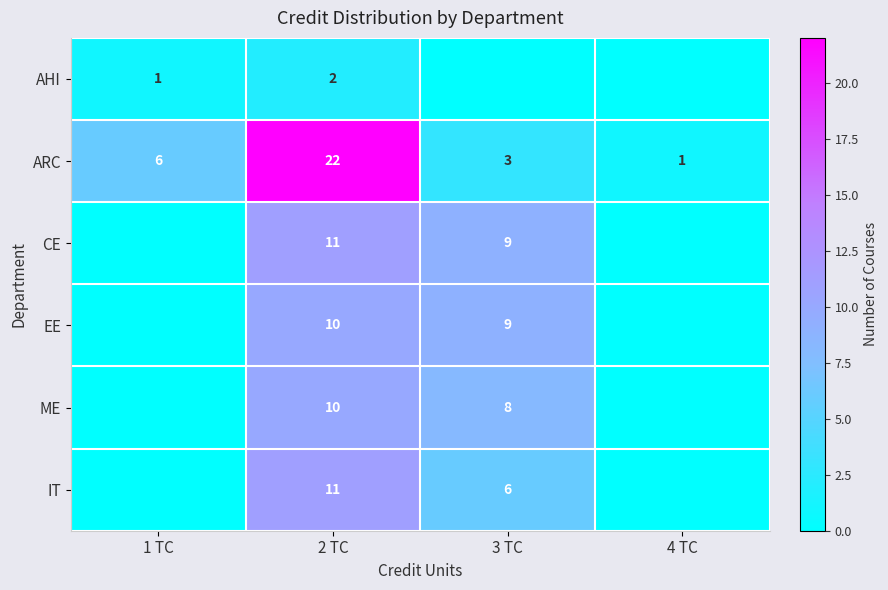

What is the total value across all series at 2 TC?

66